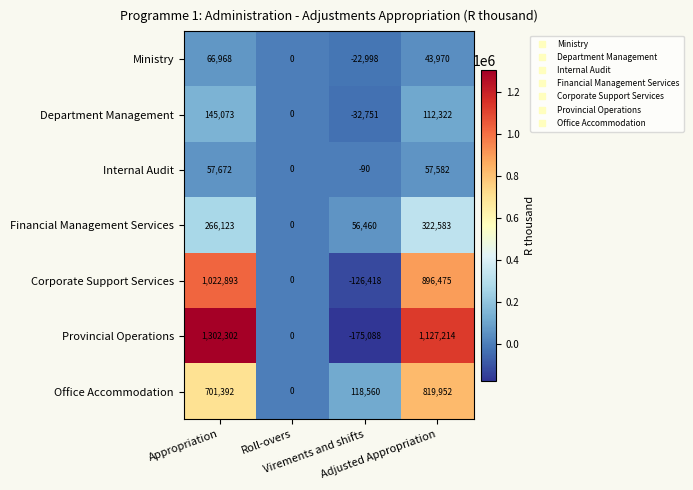

Between Roll-overs and Virements and shifts, which series saw the biggest shift?

Provincial Operations